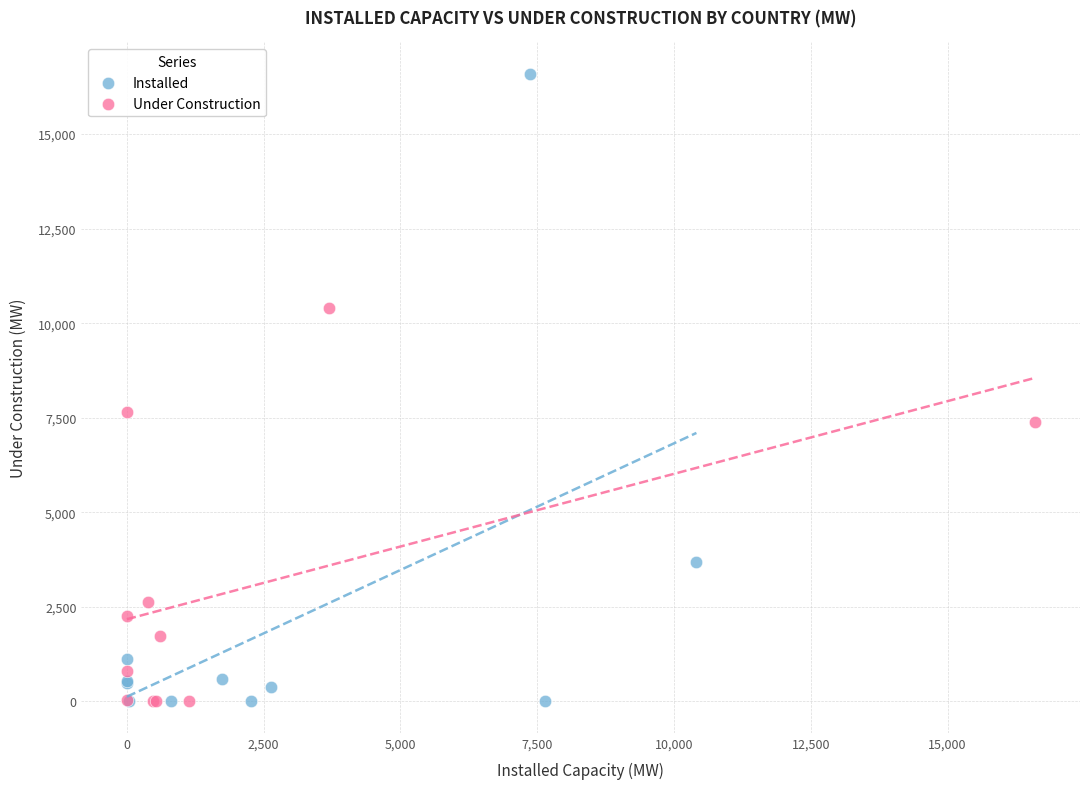

Which series has the largest Y range (max minus min)?

Installed